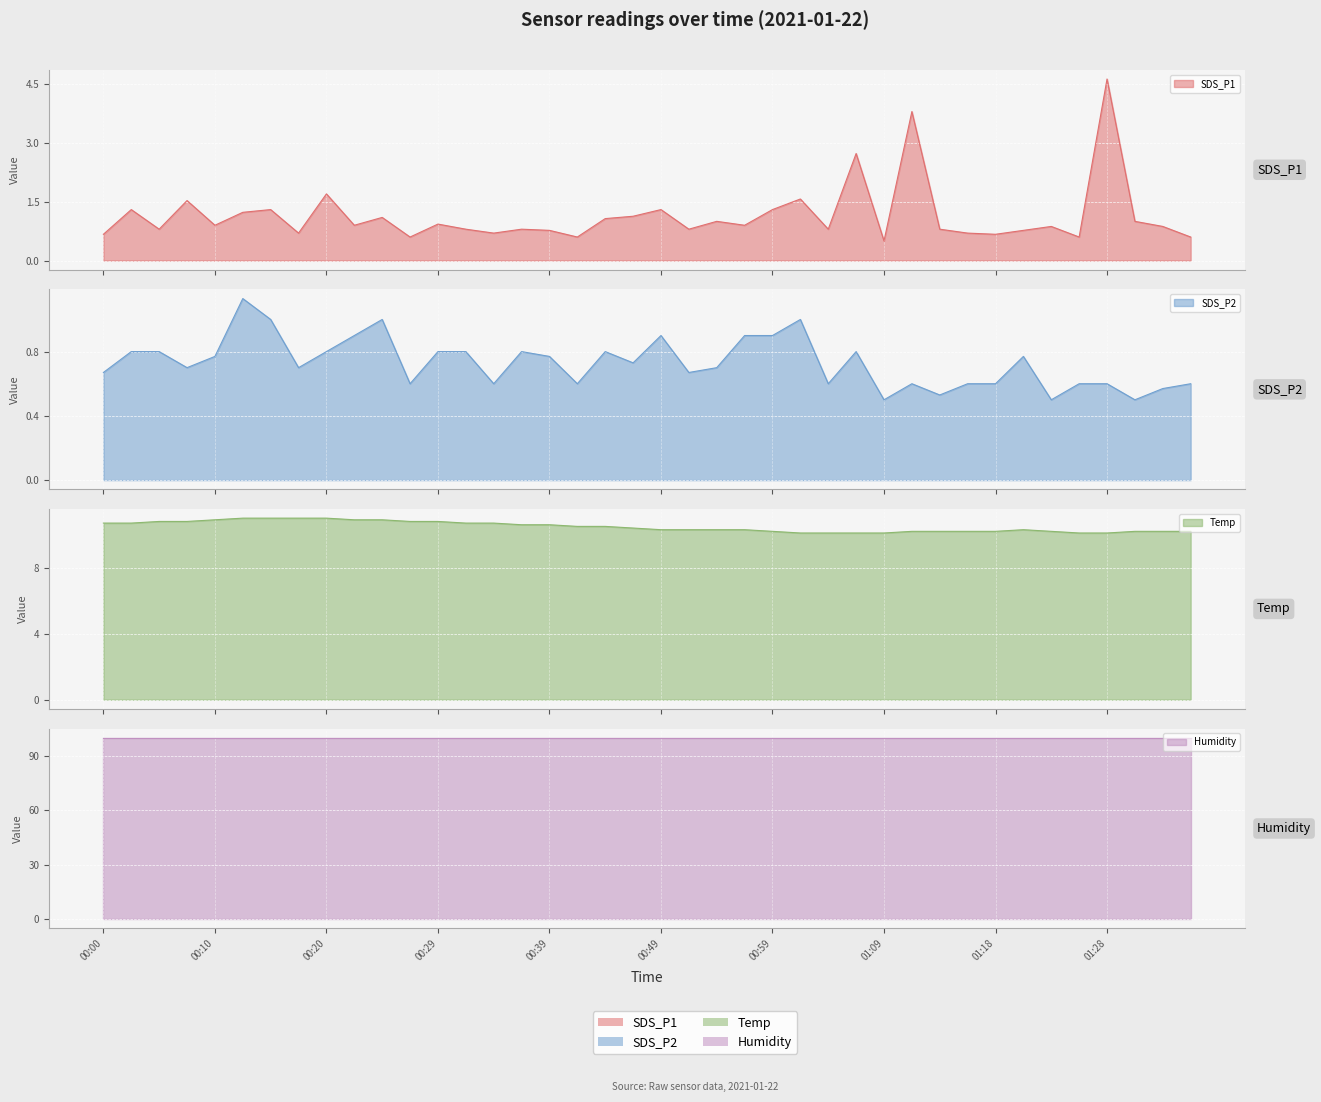

True or false: SDS_P1 has more than 1 points higher than both neighbors.

True